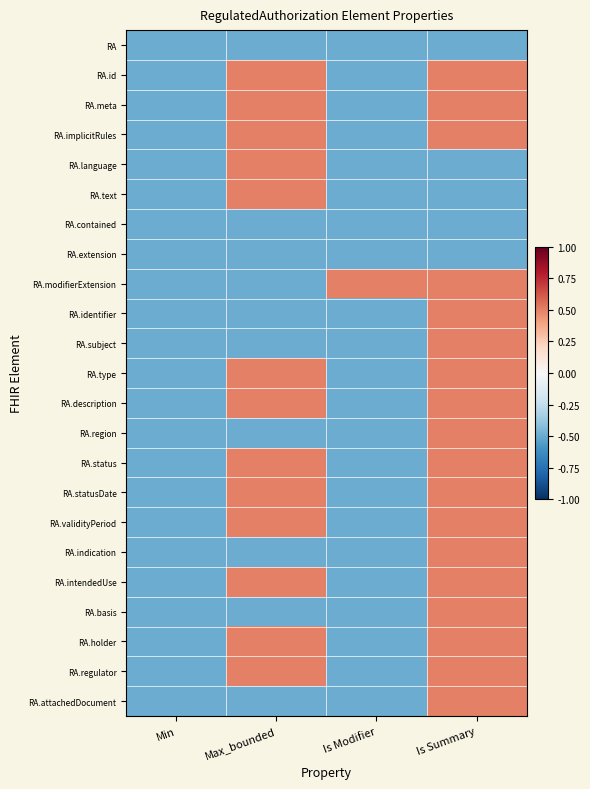

What is the total value across all series at Is Summary?

6.5